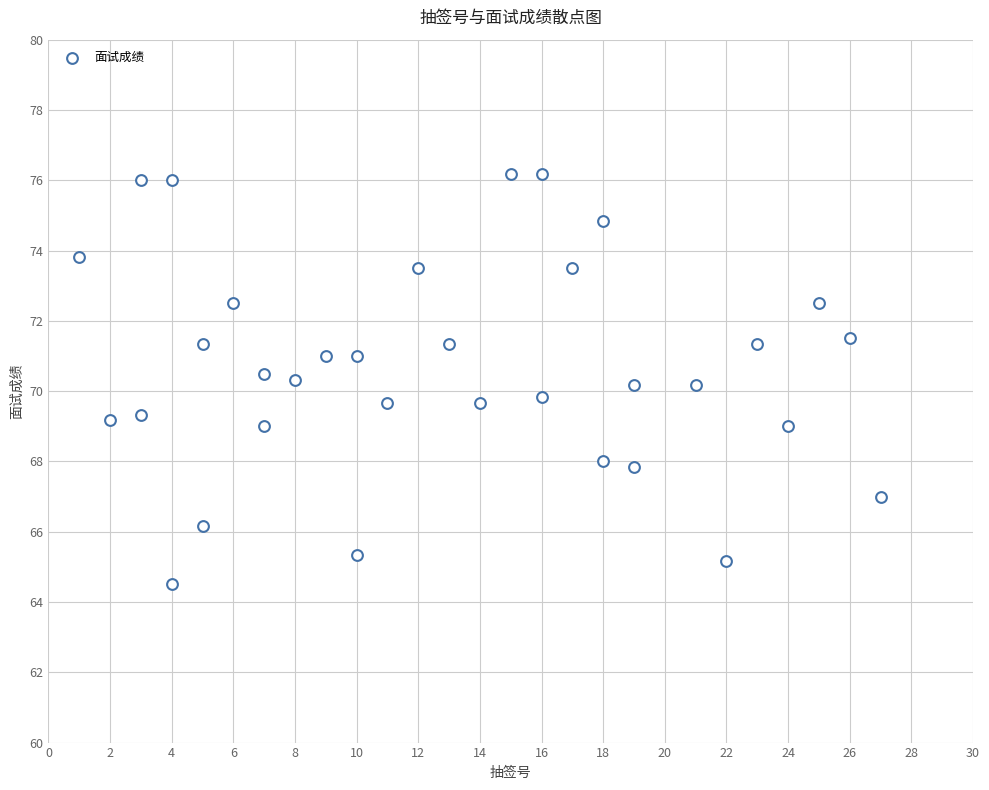

What is the range of X values (max minus min)?

26.0